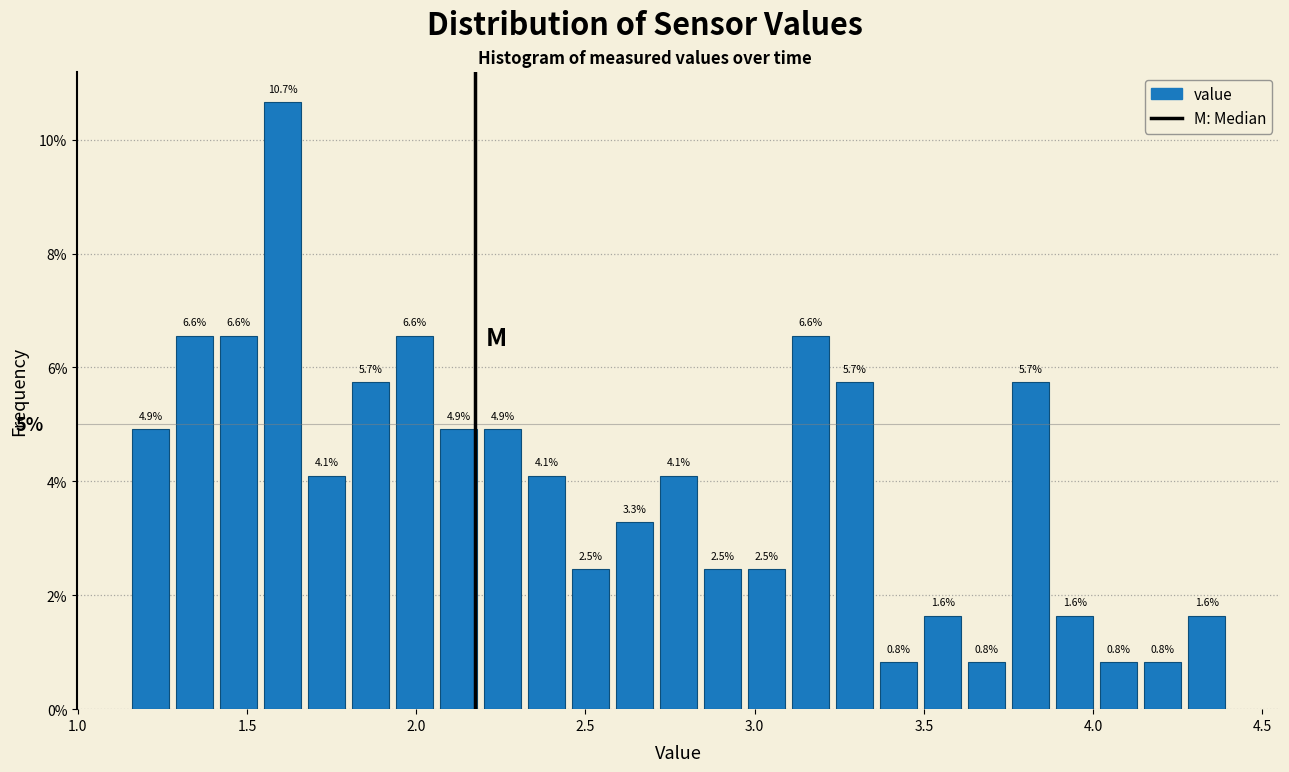

Read against the x-axis, roughly where is the centre of the tallest bar?

1.60